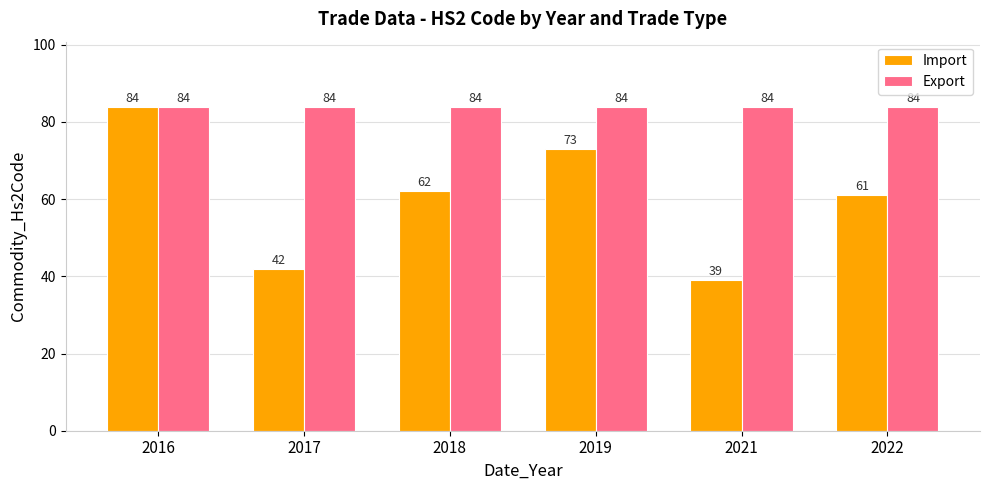

Rank the series at 2017 from lowest to highest value.

Import, Export